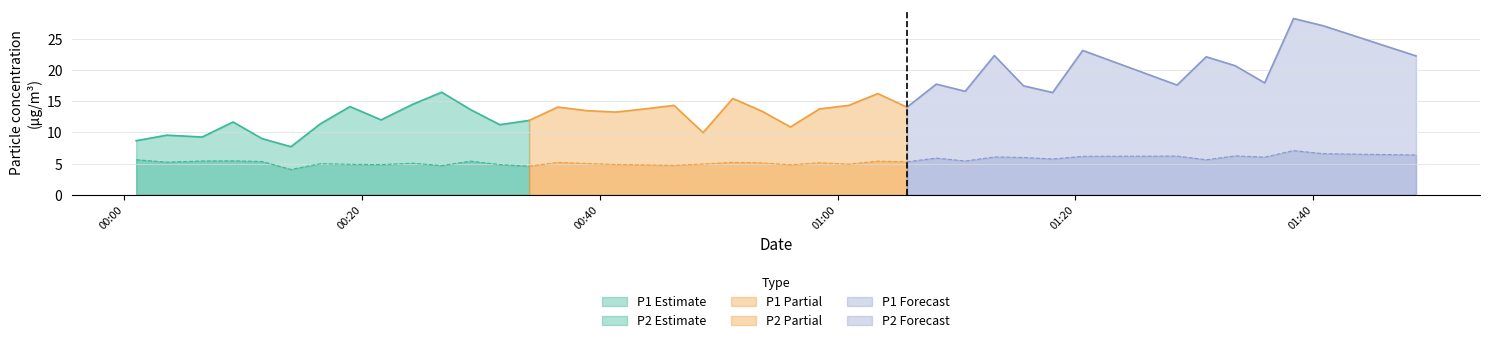

Which series has the largest total across all categories?

P1